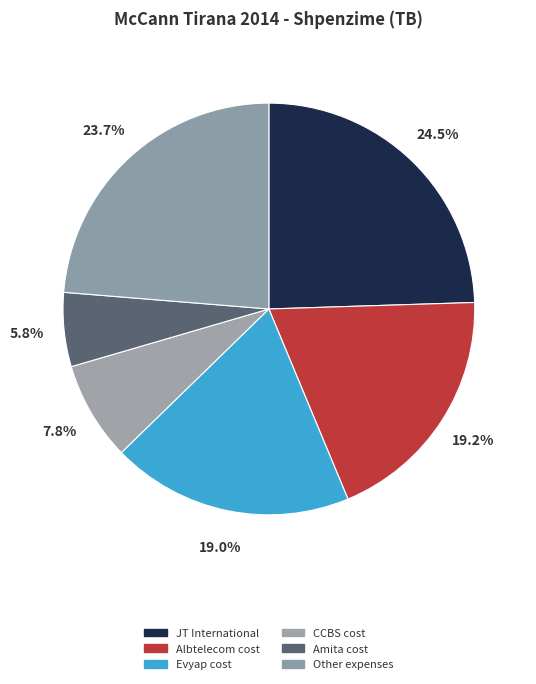

Count the number of slices in the pie.

6